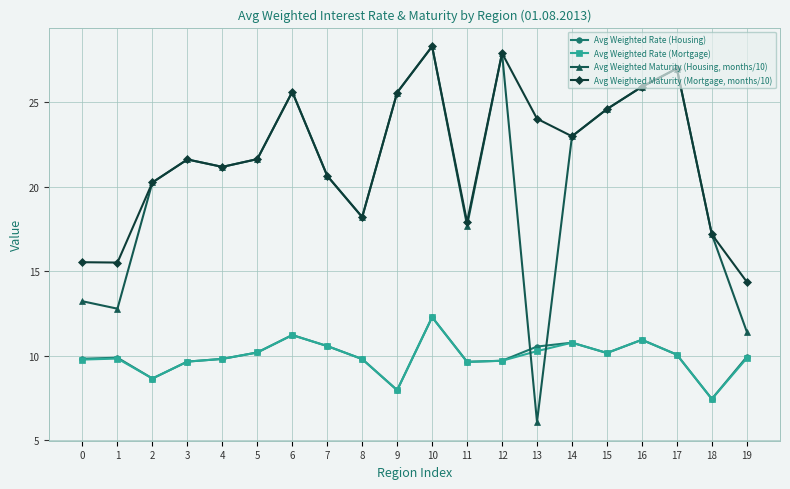

Which series has the largest range (max minus min)?

Avg Weighted Maturity (Housing, months/10)